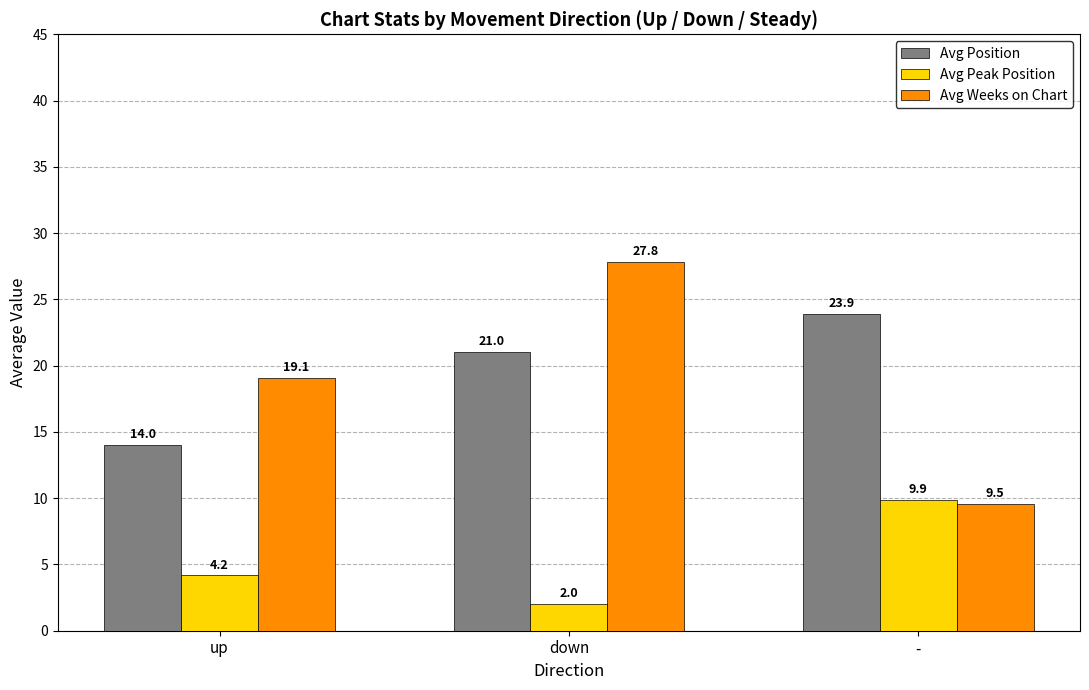

Reading left to right, transcribe all the data shown in this chart.

Avg Position: up=14.0	down=21.0	-=23.9
Avg Peak Position: up=4.2	down=2.0	-=9.9
Avg Weeks on Chart: up=19.1	down=27.8	-=9.5